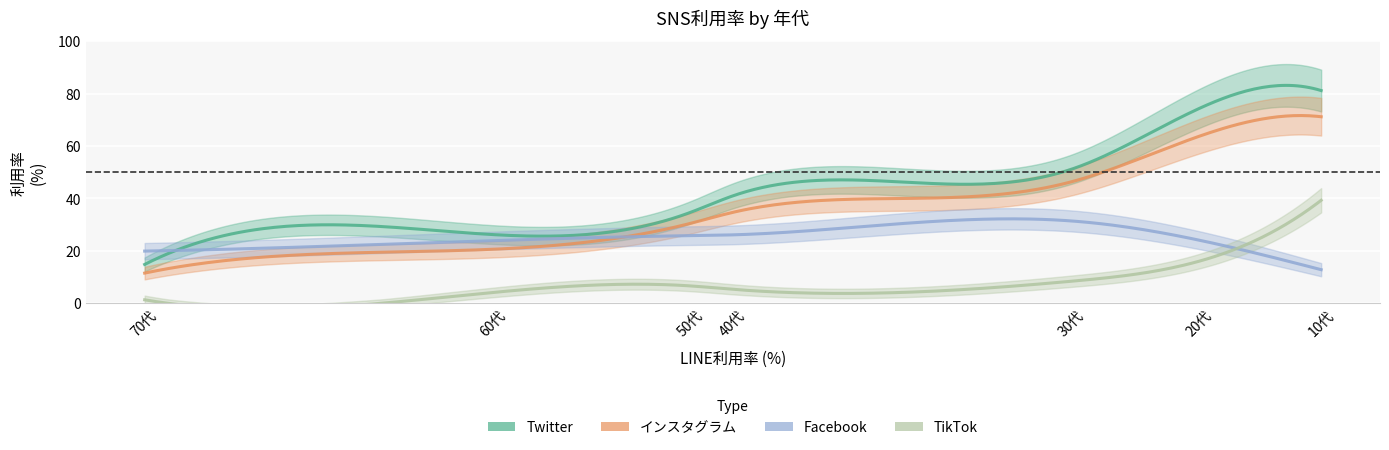

At which label is Twitter closest to 48?

30代